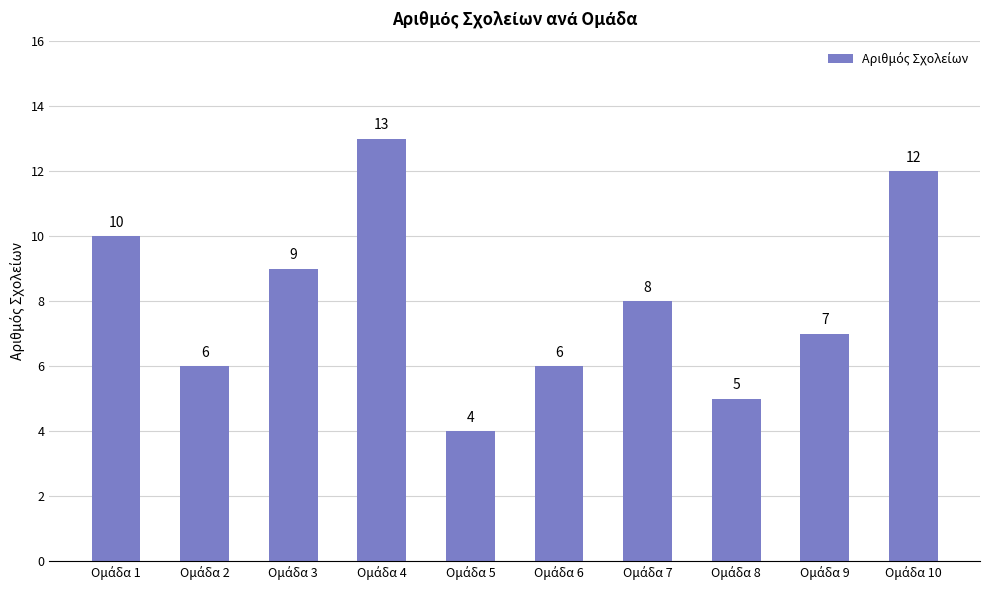

How many values are between 6 and 10?

6